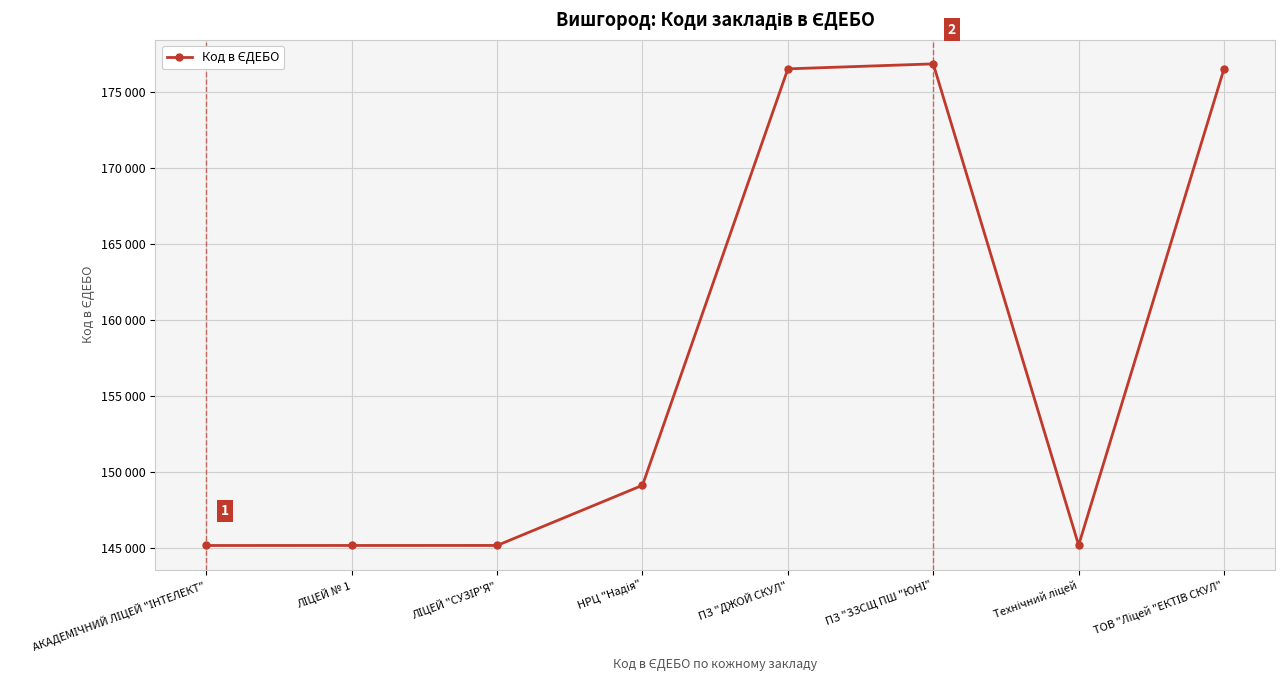

Which category has the highest value across all series?

ПЗ "ЗЗСЩ ПШ "ЮНІ"